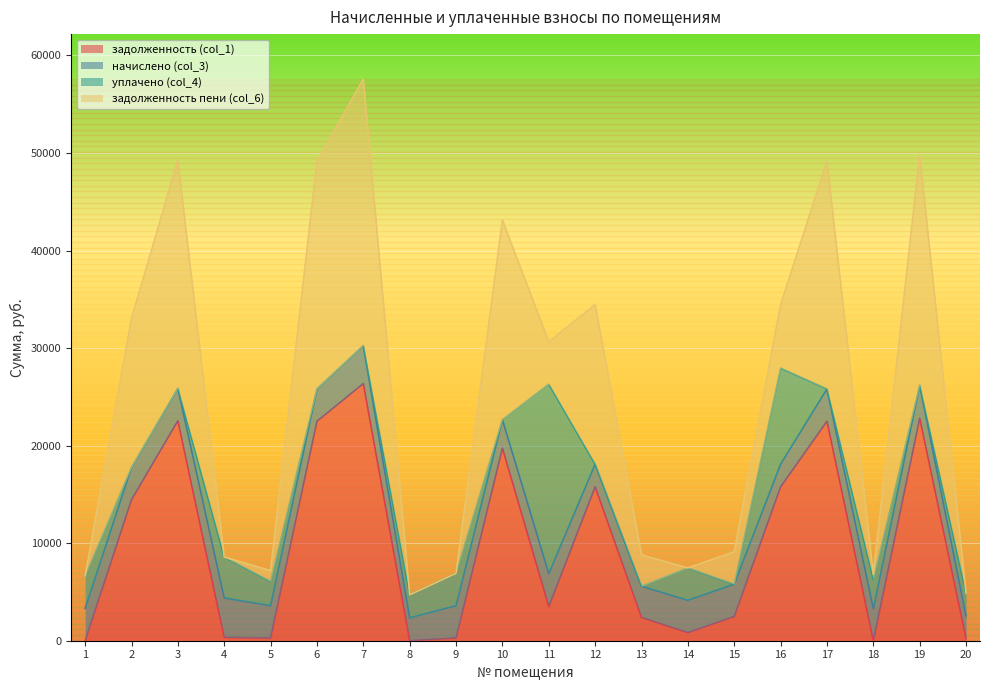

How many lines are shown in the chart?

4